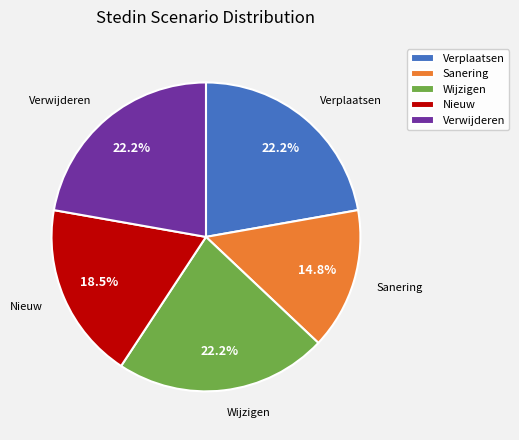

Is there a majority slice in this chart?

No